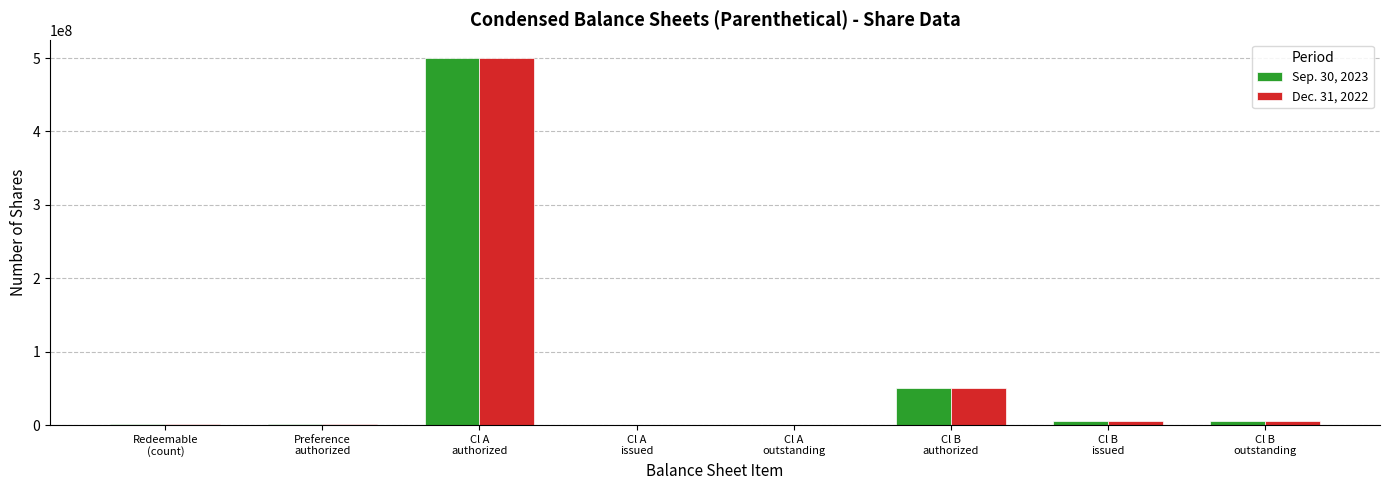

What is the greatest value displayed?

500000000